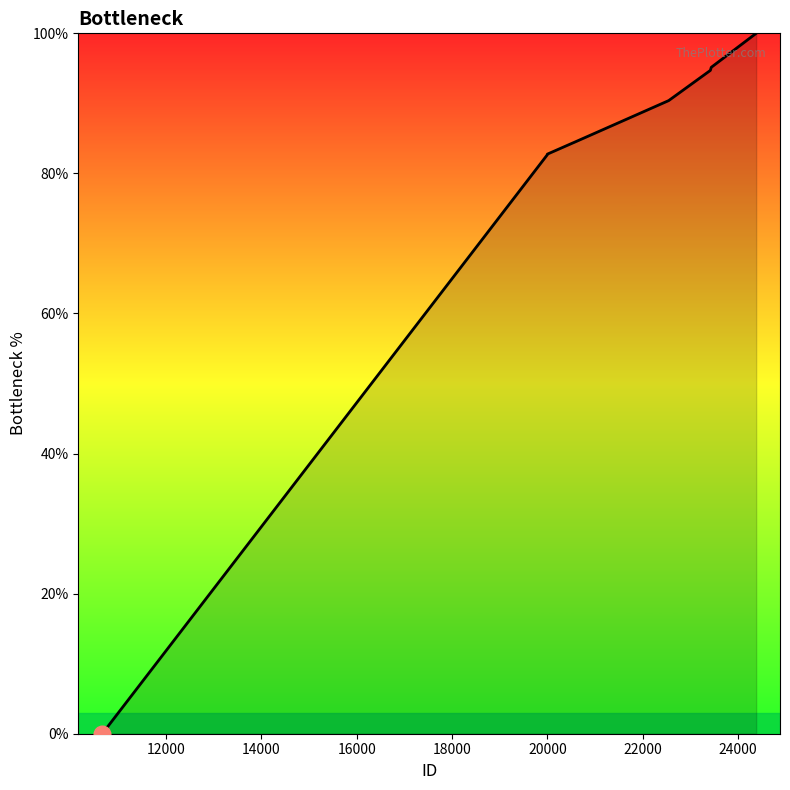

Does the chart display data point markers on the line(s)?

No